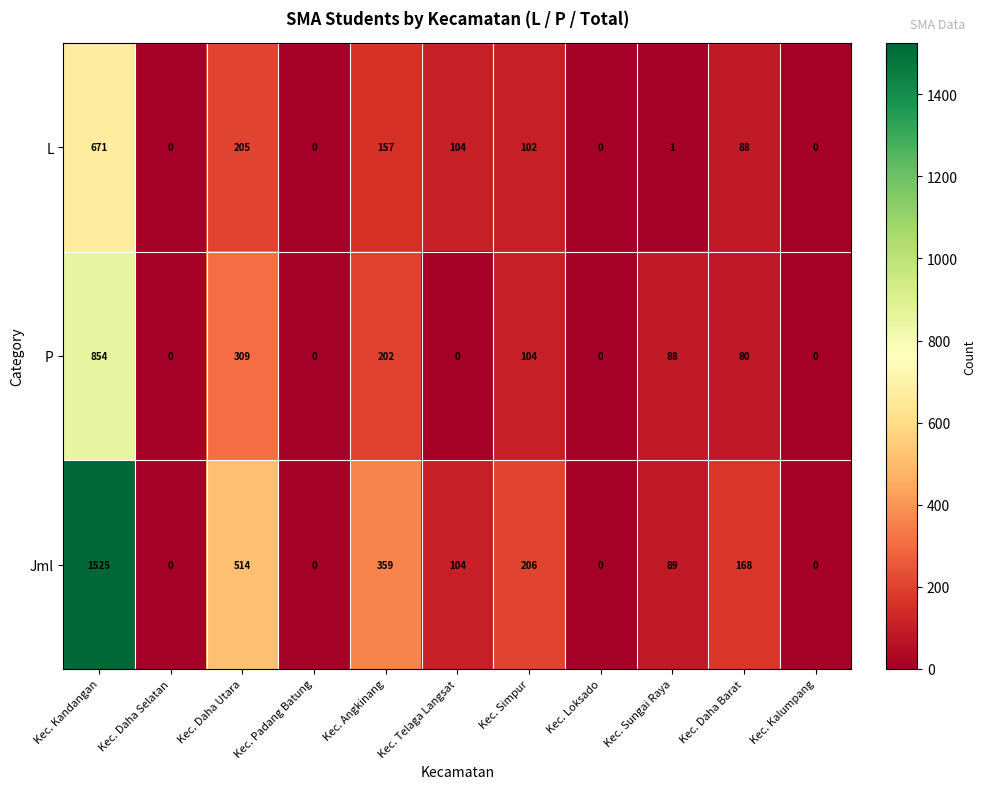

How many data points does each series have?

11